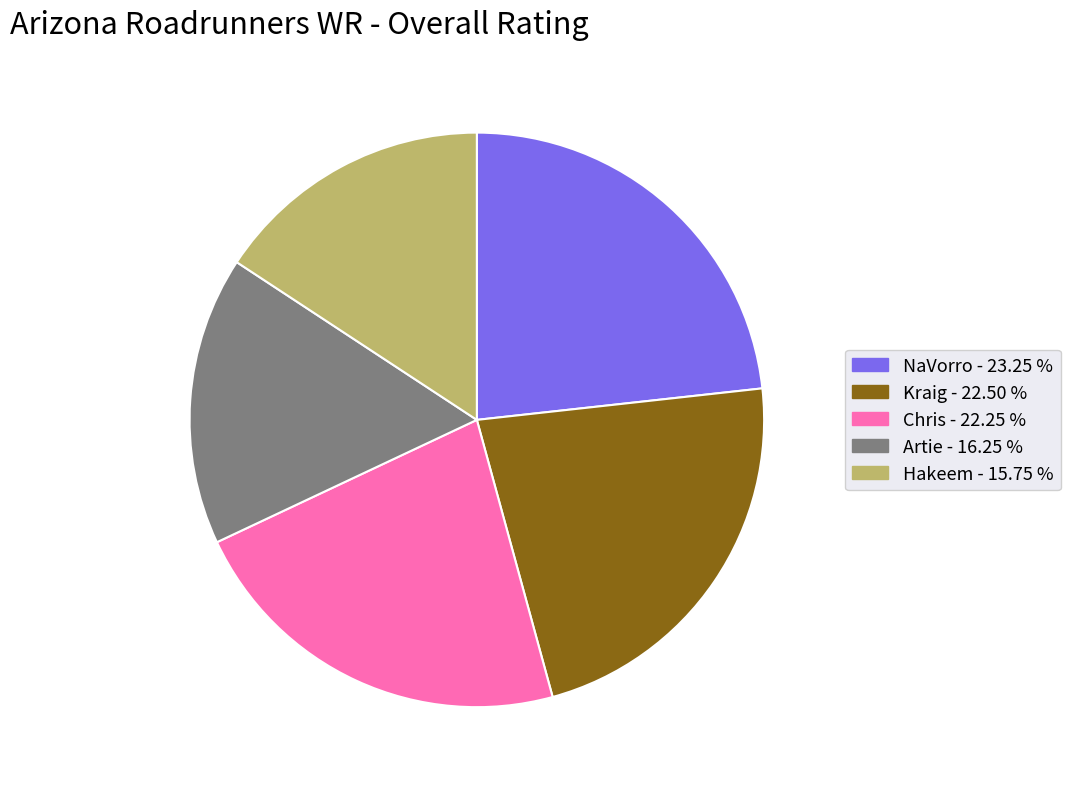

Does any single category account for the majority?

No